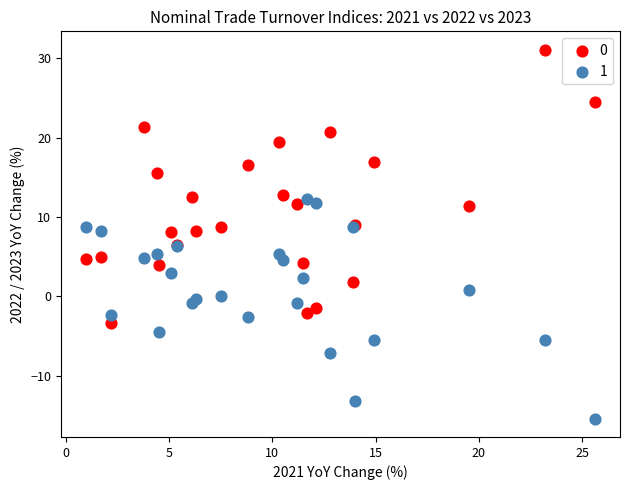

What is the X range (max minus min) for the scatter plot?

24.6